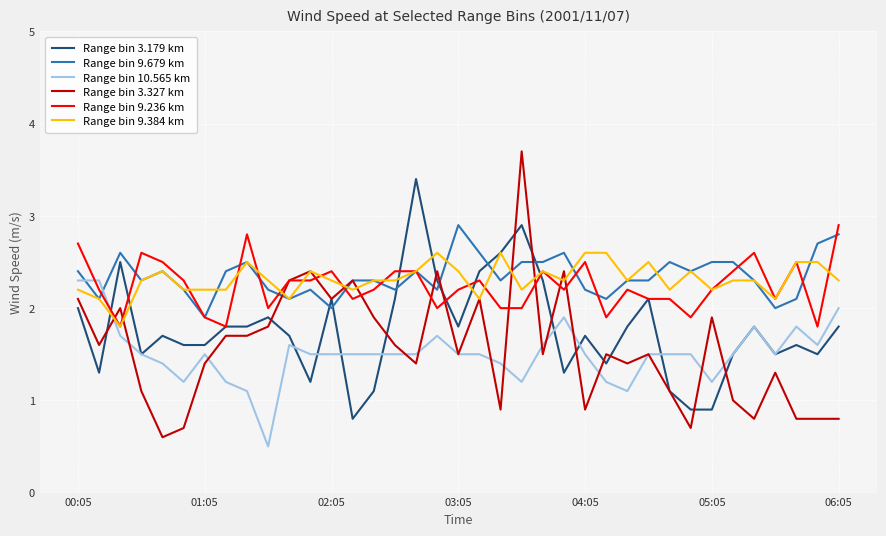

What is the highest value of the Range bin 10.565 km series?

2.3